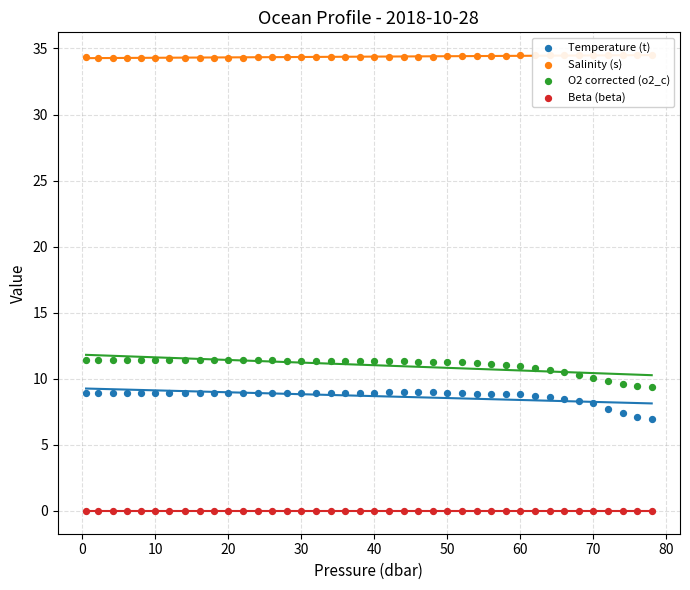

Which series has the largest total across all categories?

Salinity (s)